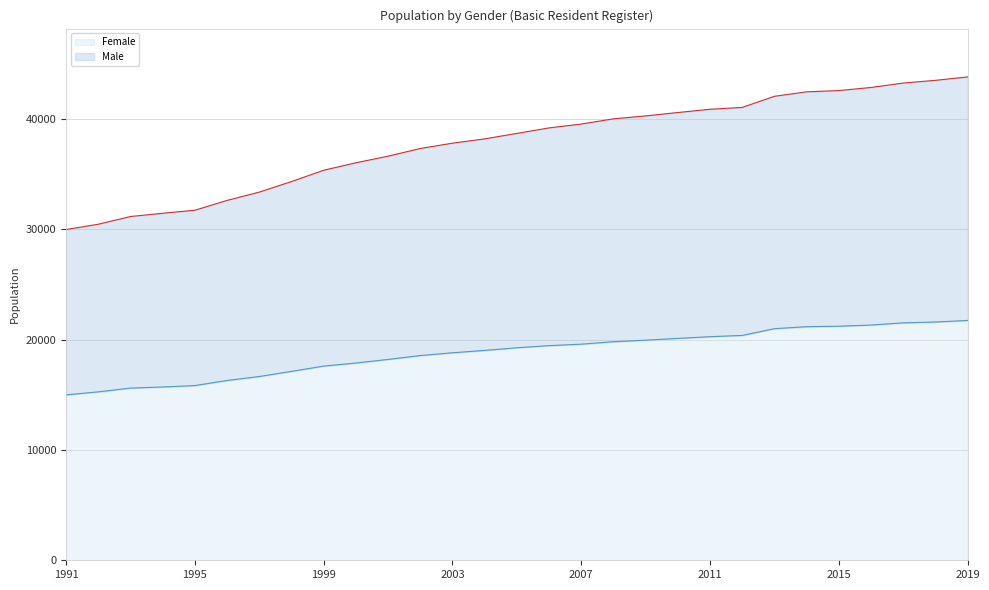

True or false: Male and Female intersect in this chart.

False